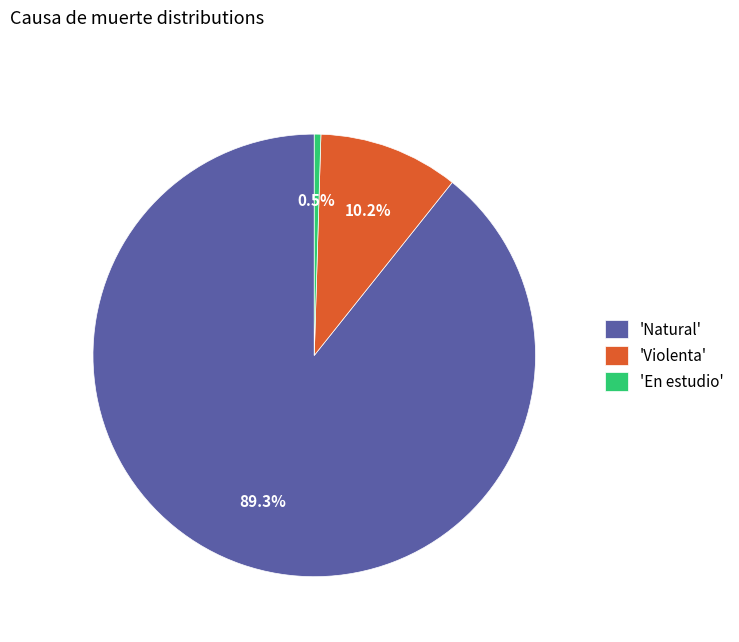

Which slice is the smallest?

'En estudio'